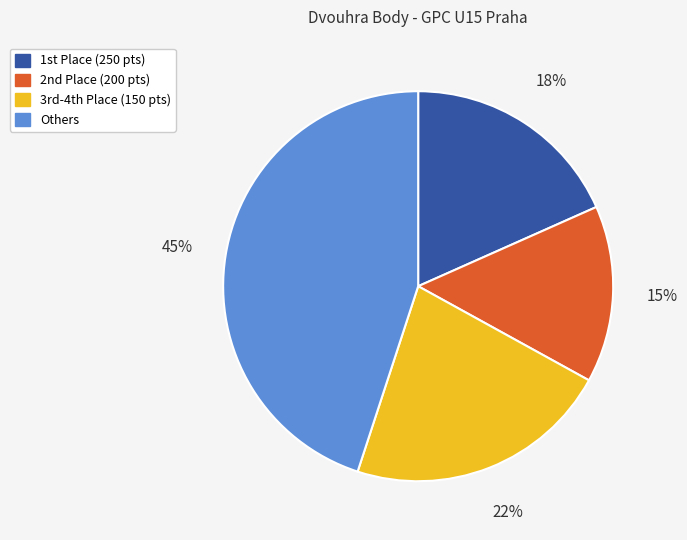

Is there any slice that represents more than half of the pie?

No